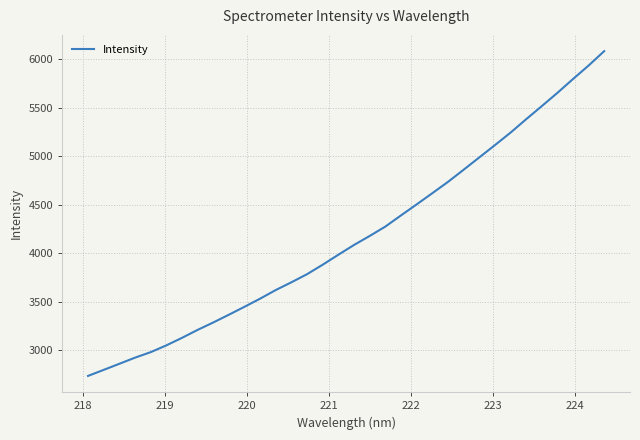

What is the minimum value shown in the chart?

2732.1